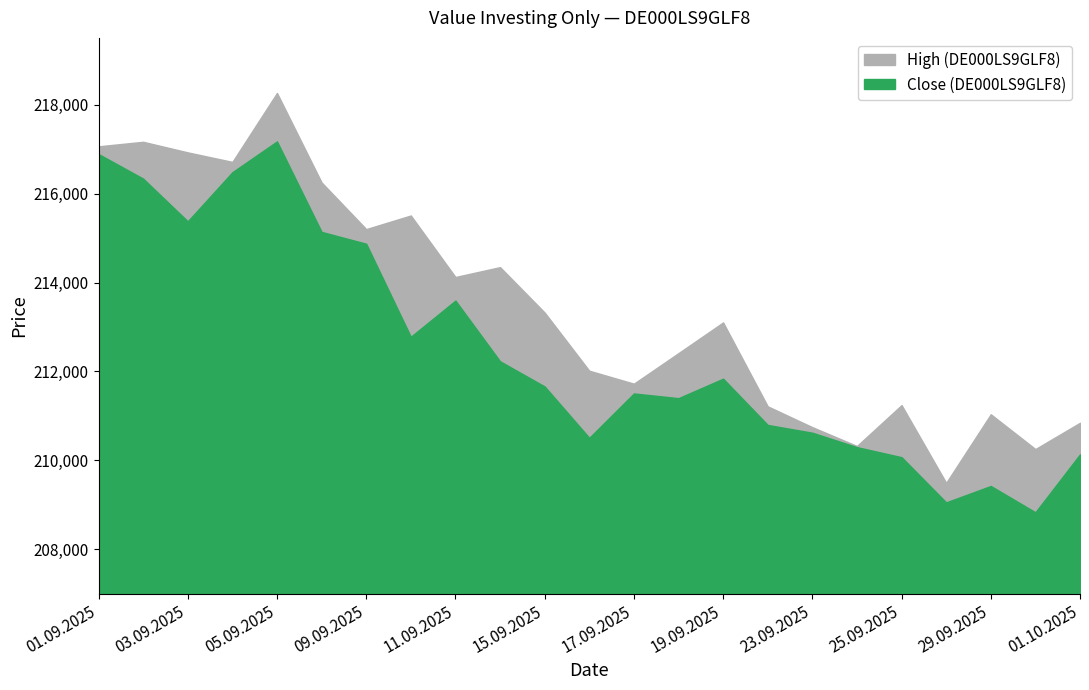

True or false: High and Close cross at least once.

False